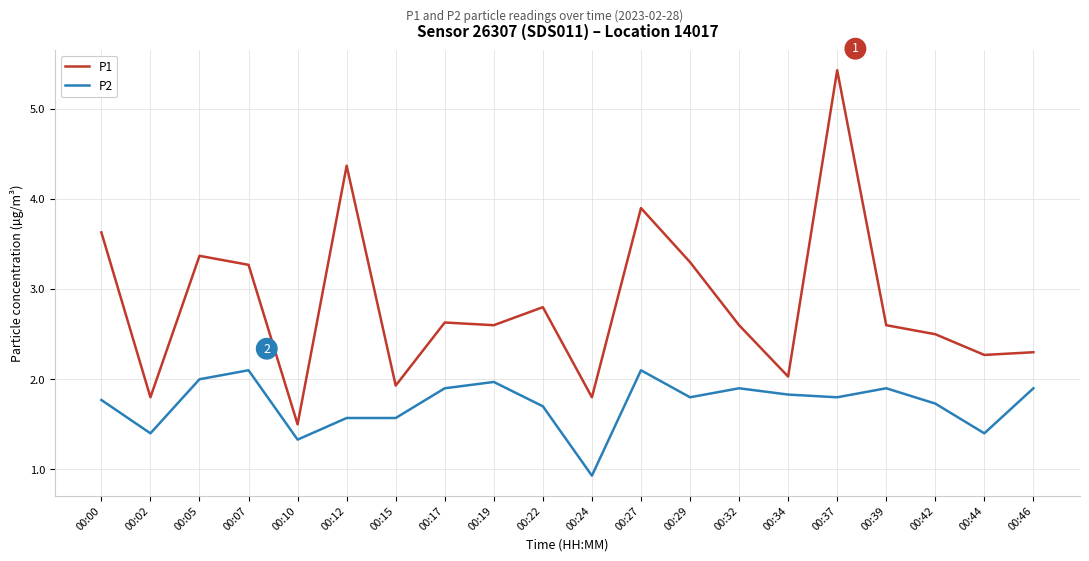

Which category has the highest value in the P1 series?

00:37